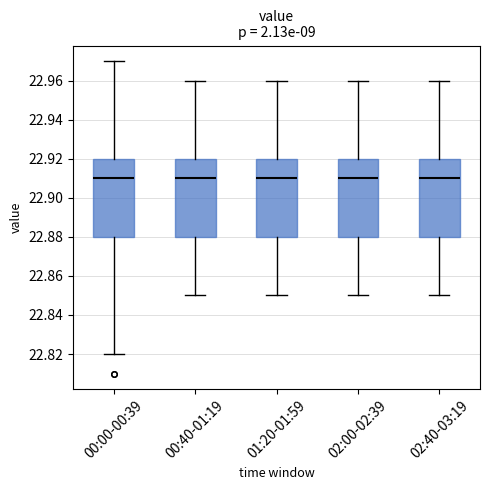

Reading left to right, transcribe this box plot: for each box, give where its median line is, the range the box spans, and where its two whiskers end, as read against the y-axis. The values are not printed on the chart, so give them approximately, as read against the axis.

00:00-00:39: median 22.91, box 22.88 to 22.92, whiskers 22.82 to 22.97
00:40-01:19: median 22.91, box 22.88 to 22.92, whiskers 22.85 to 22.96
01:20-01:59: median 22.91, box 22.88 to 22.92, whiskers 22.85 to 22.96
02:00-02:39: median 22.91, box 22.88 to 22.92, whiskers 22.85 to 22.96
02:40-03:19: median 22.91, box 22.88 to 22.92, whiskers 22.85 to 22.96